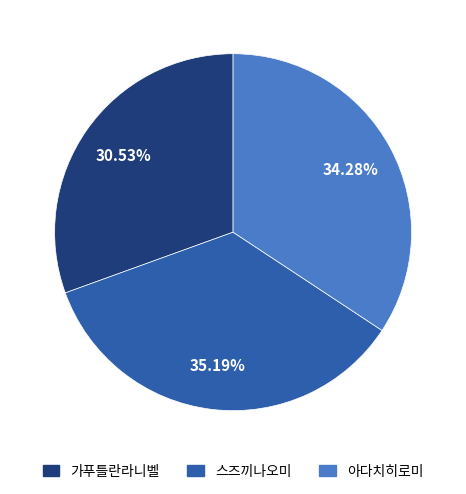

Approximately how many times larger is the value at 스즈끼나오미 compared to 아다치히로미?

1.0